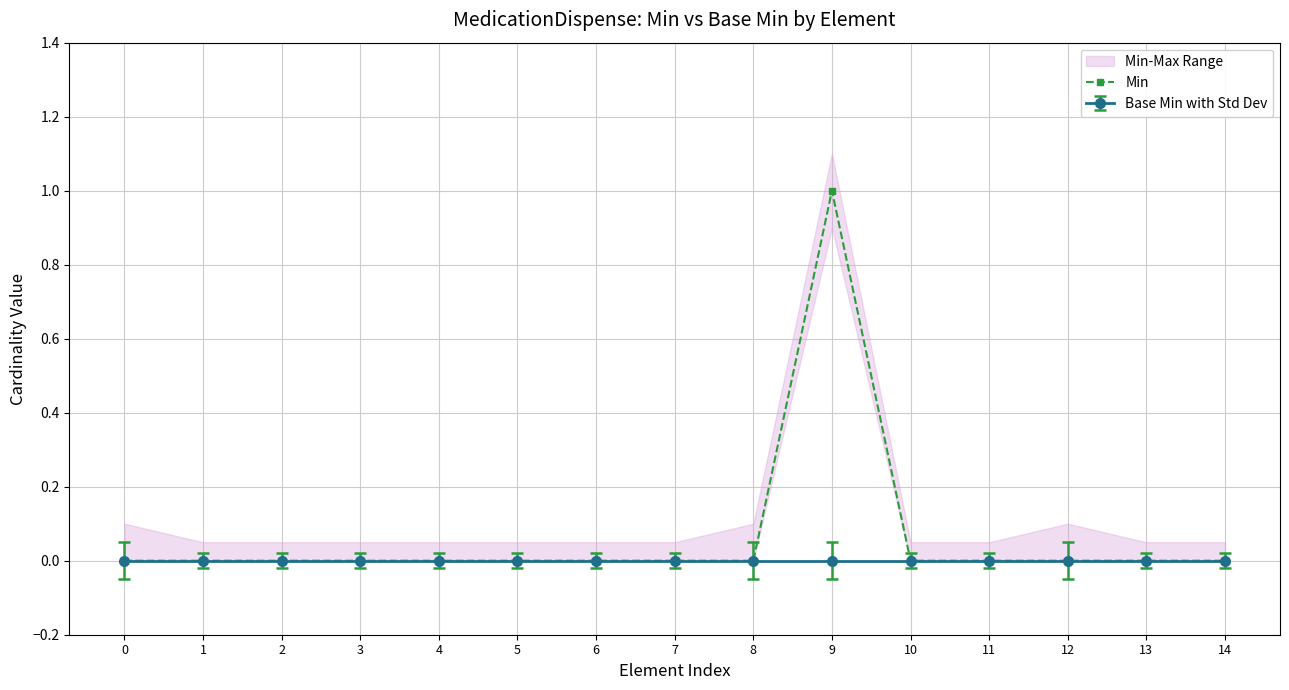

Is this an area chart (filled region under the line)?

No